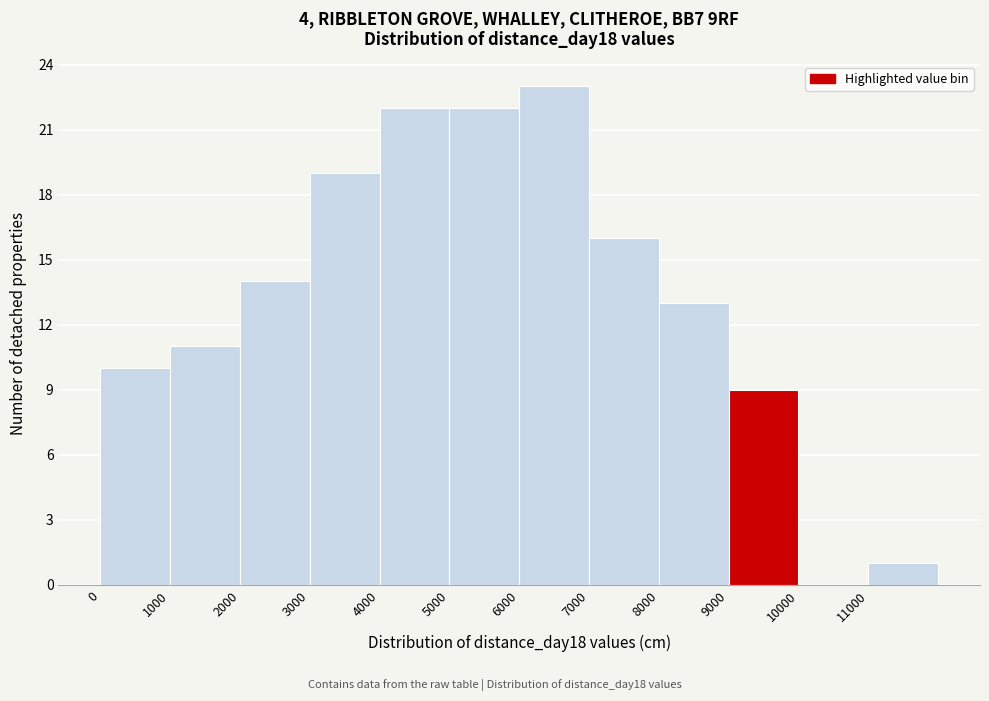

Reading left to right, list every bar in this chart as the range it spans on the x-axis followed by its height. The values are not printed on the chart, so give them approximately, as read against the axis.

0 to 1000: 10
1000 to 2000: 11
2000 to 3000: 14
3000 to 4000: 19
4000 to 5000: 22
5000 to 6000: 22
6000 to 7000: 23
7000 to 8000: 16
8000 to 9000: 13
9000 to 10000: 9
10000 to 11000: 0
11000 to 12000: 1